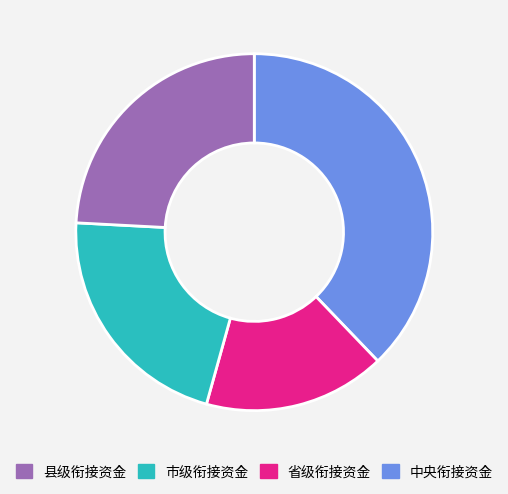

Is there a majority slice in this chart?

No